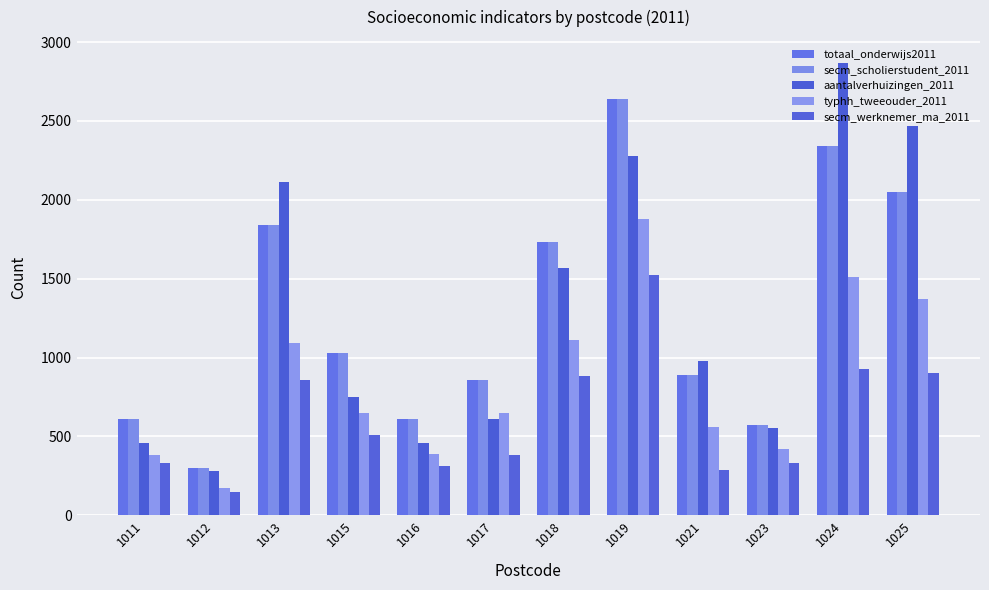

Does the chart contain any negative values?

No